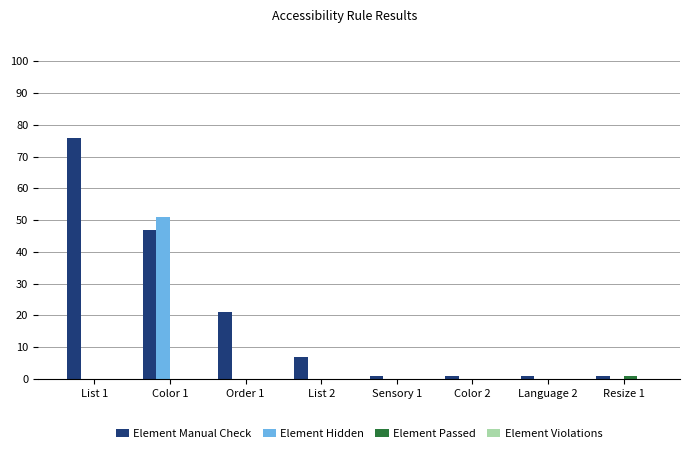

Is it true that Element Hidden equals 0 at Language 2?

True